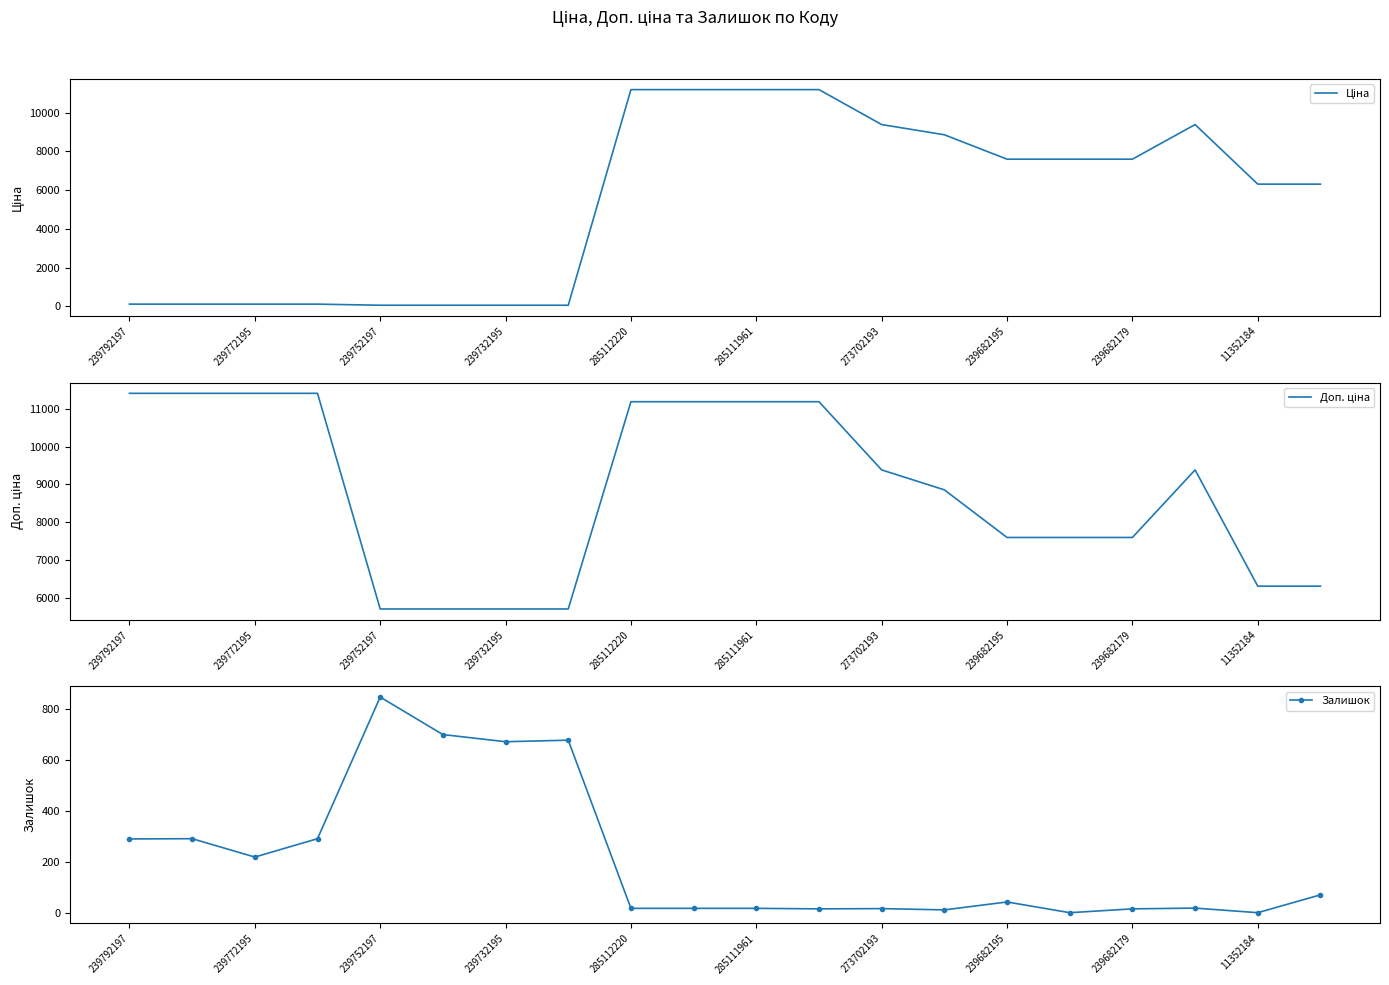

What is the spread (max minus min) of values at 19?

6238.8